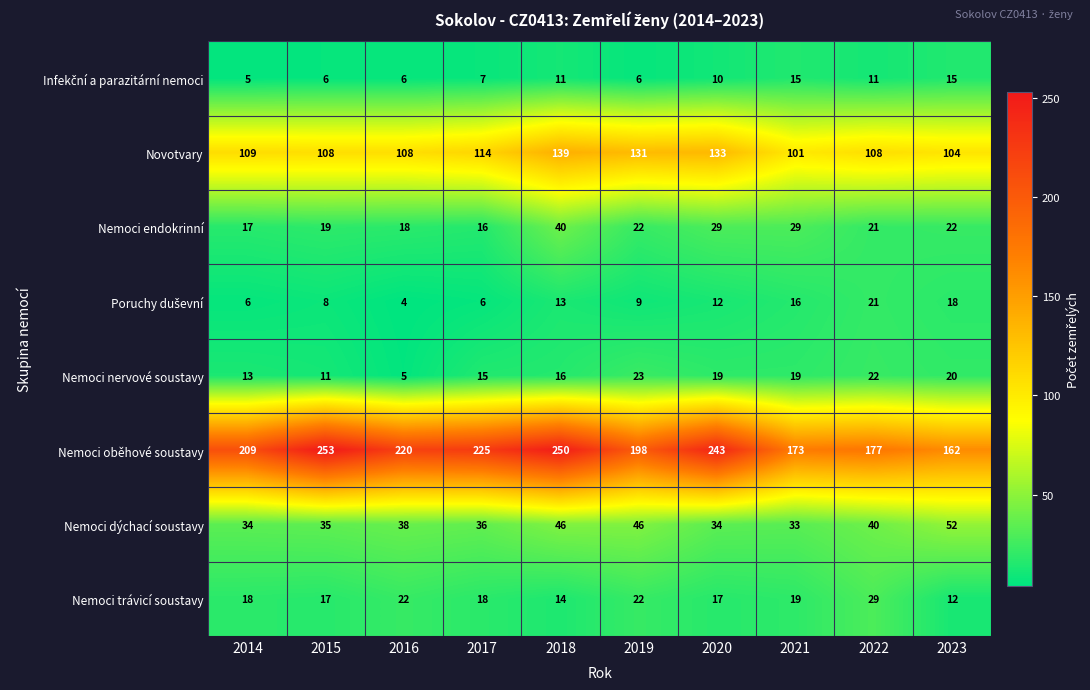

What value does the Novotvary series have at 2022, to the nearest 10?

110